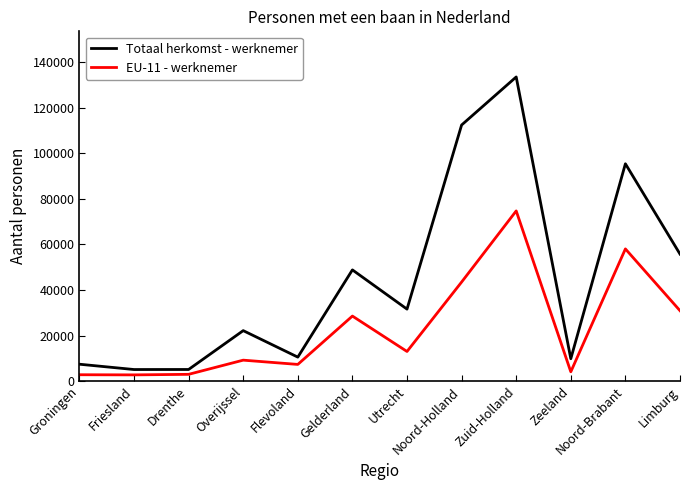

Which series has the largest range (max minus min)?

Totaal herkomst - werknemer